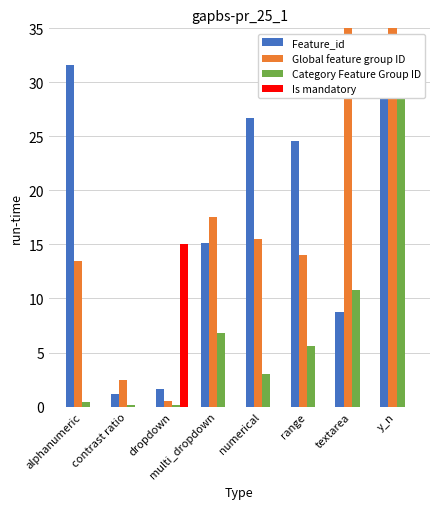

True or false: Feature_id has a value of 33.7 at y_n.

True